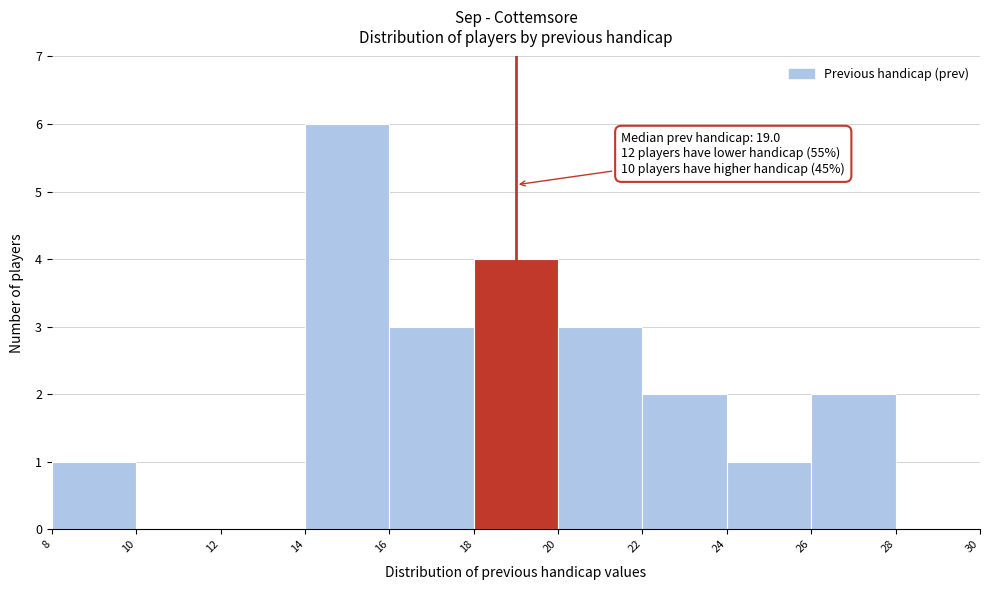

Over which range of the x-axis is the bar tallest?

14 to 16